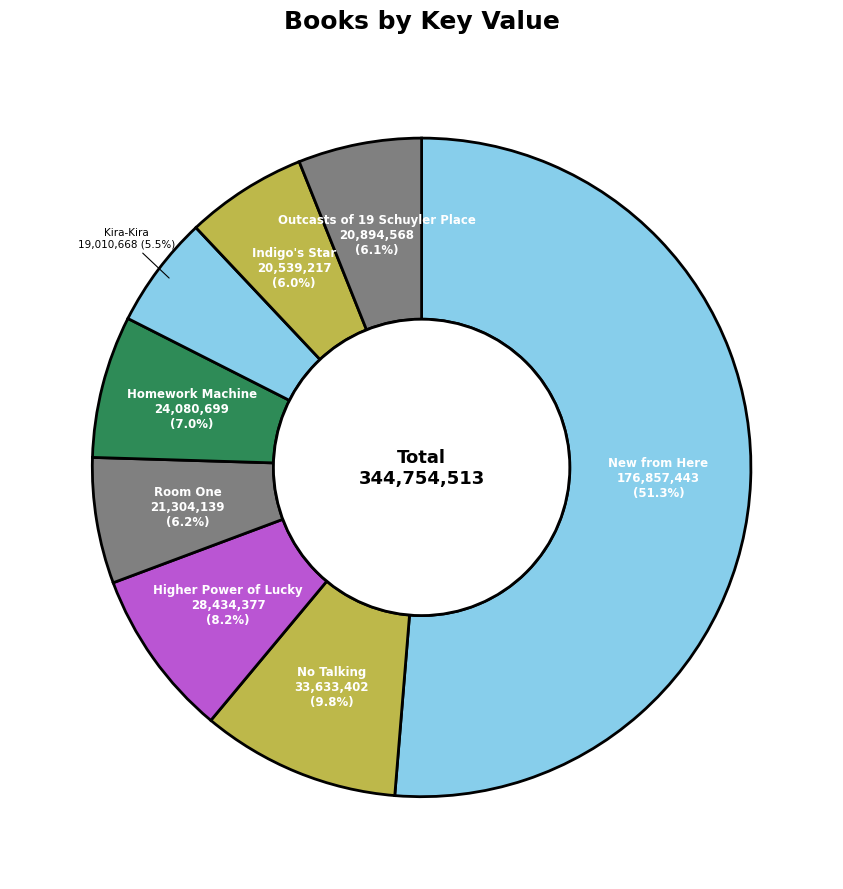

Approximately how many times larger is the value at Room One compared to New from Here?

0.1